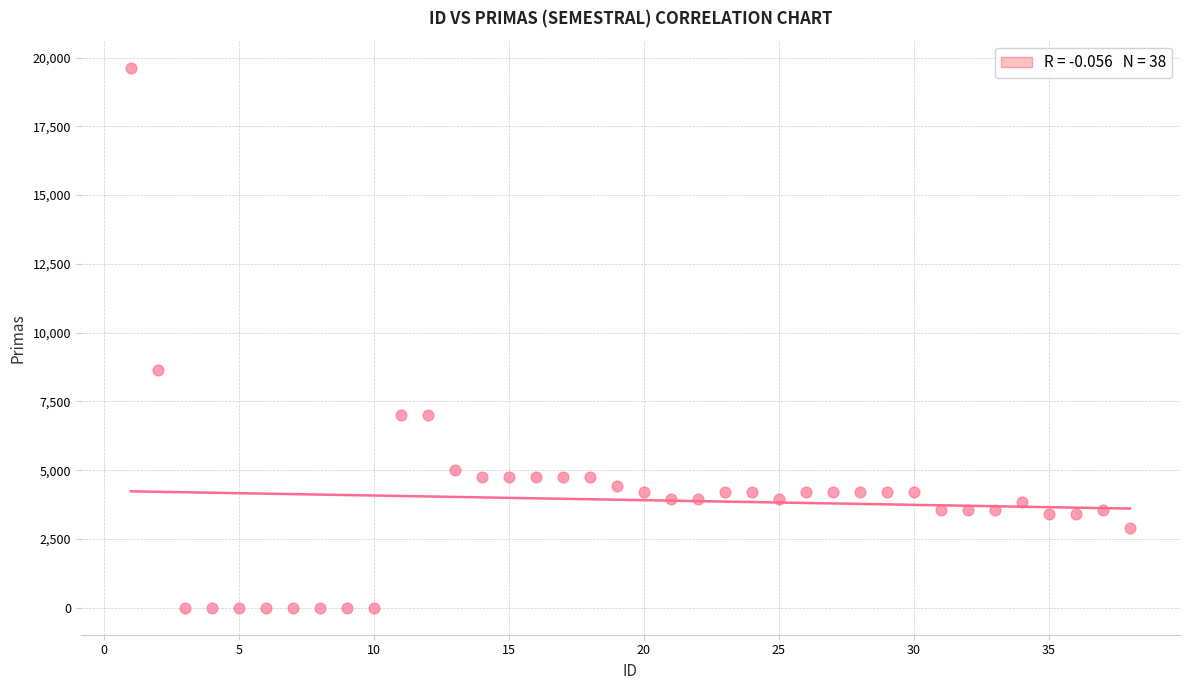

What Y value in the scatter plot is closest to 9815?

8627.3